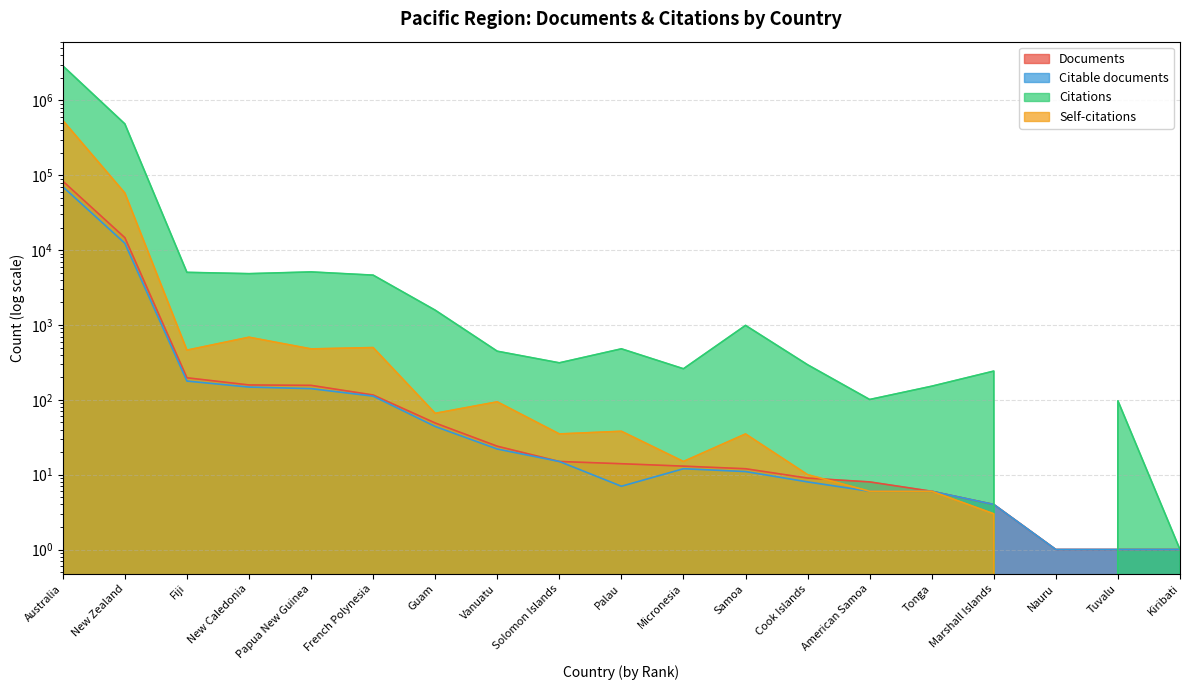

Is it true that Citations equals 480 at Palau?

True